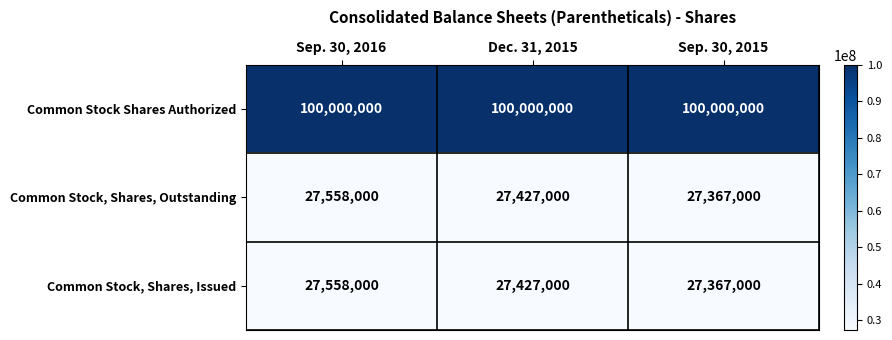

What is the maximum value shown in the chart?

100000000